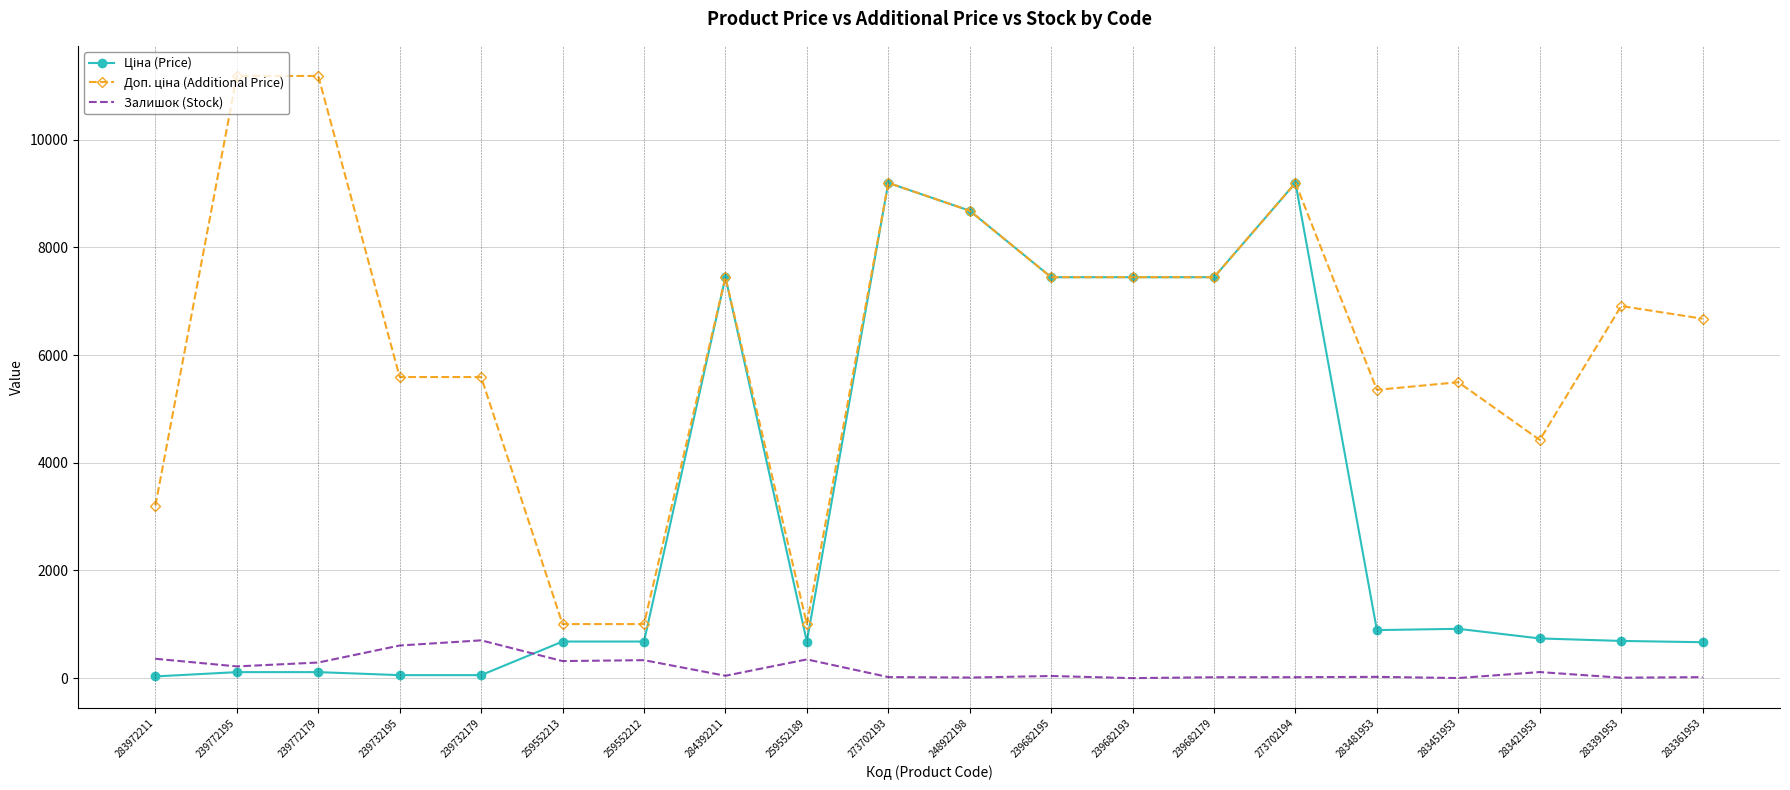

What is the difference between the highest and lowest values at 239682193?

7444.6